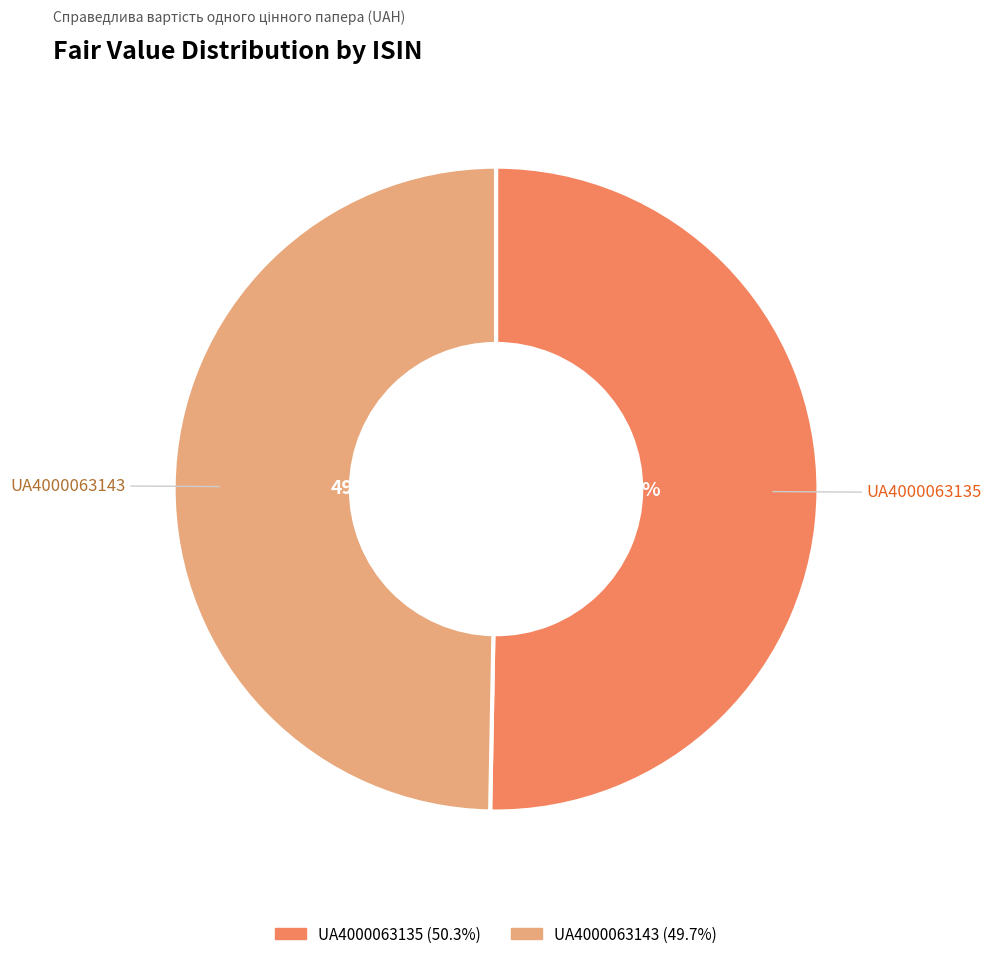

True or false: UA4000063135 accounts for 45% of the total.

False